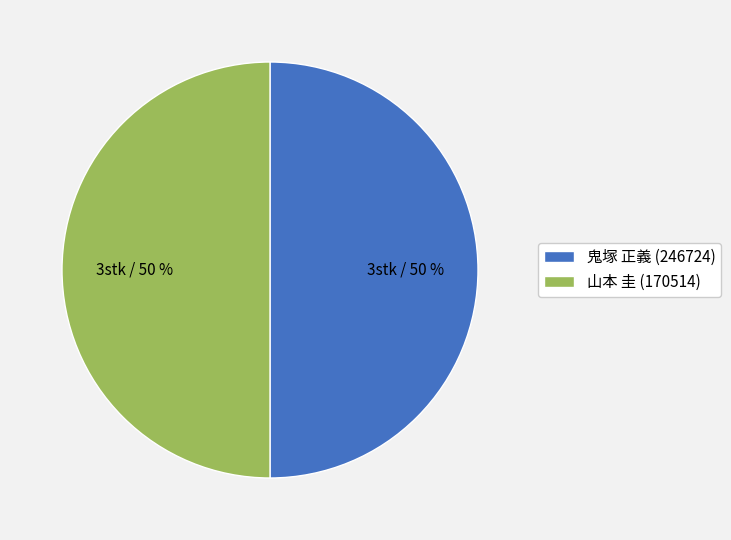

Count the number of slices in the pie.

2